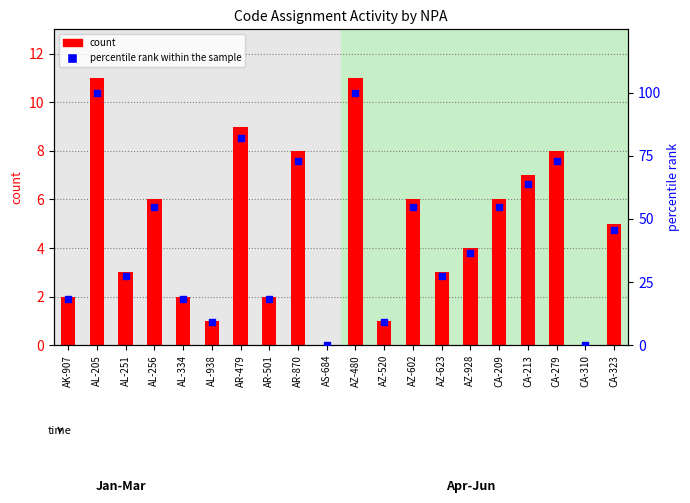

Which series reaches the minimum Y coordinate?

count